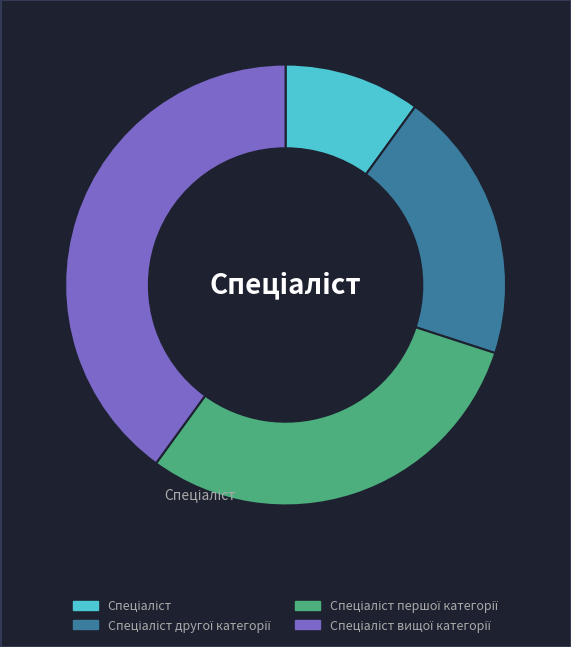

Which slice is the largest?

Спеціаліст вищої категорії